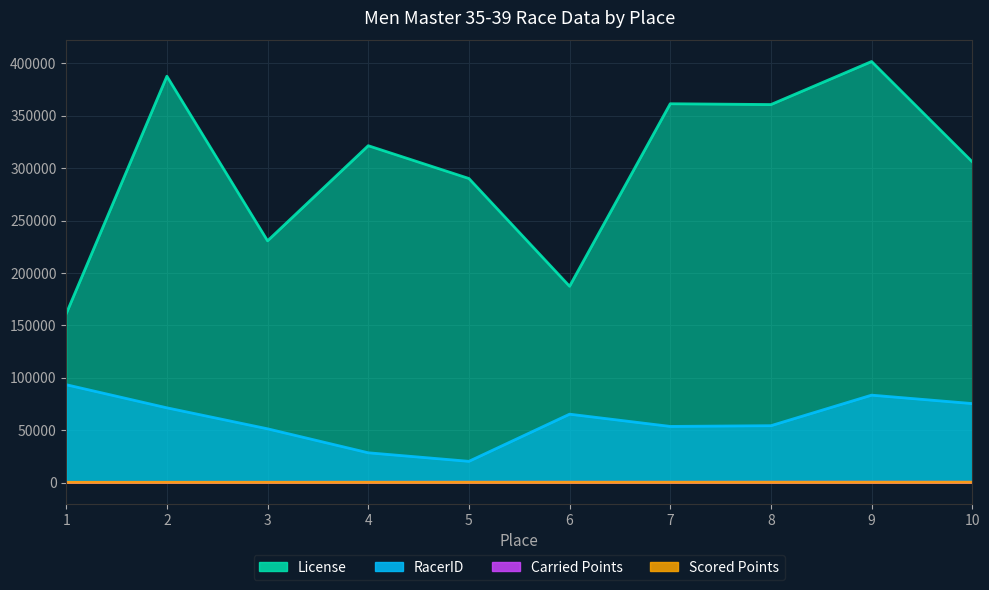

Which series has the largest total across all categories?

License